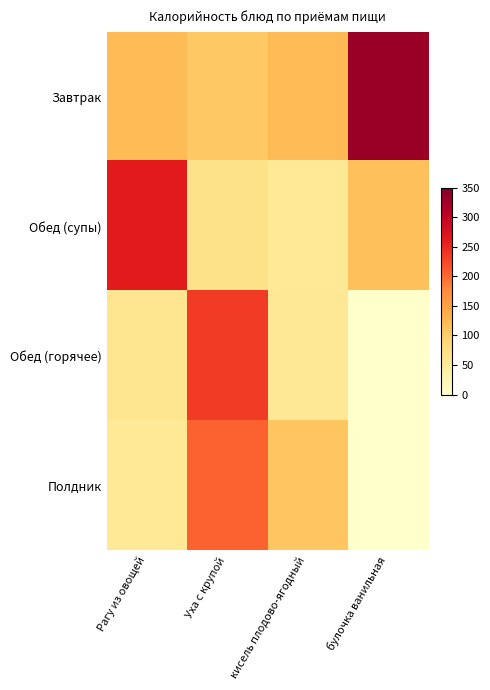

Which series changed the most between Рагу из овощей and Уха с крупой?

Обед (супы)